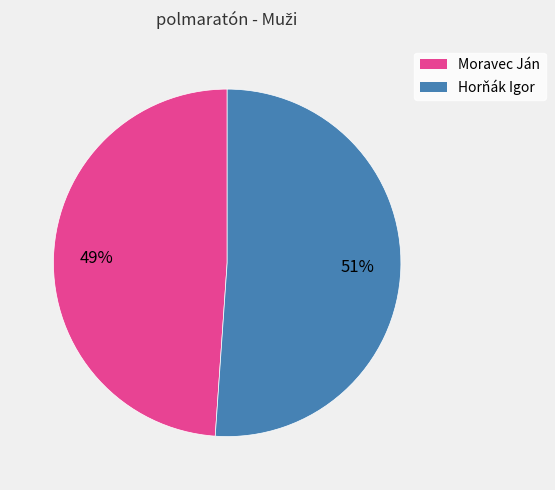

True or false: Moravec Ján accounts for 55% of the total.

False